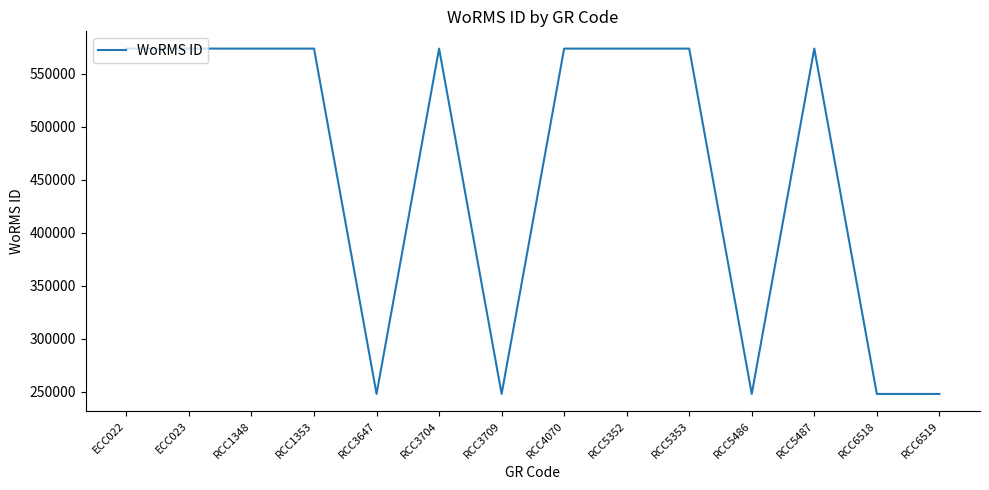

Between RCC1348 and RCC3709, which is larger?

RCC1348